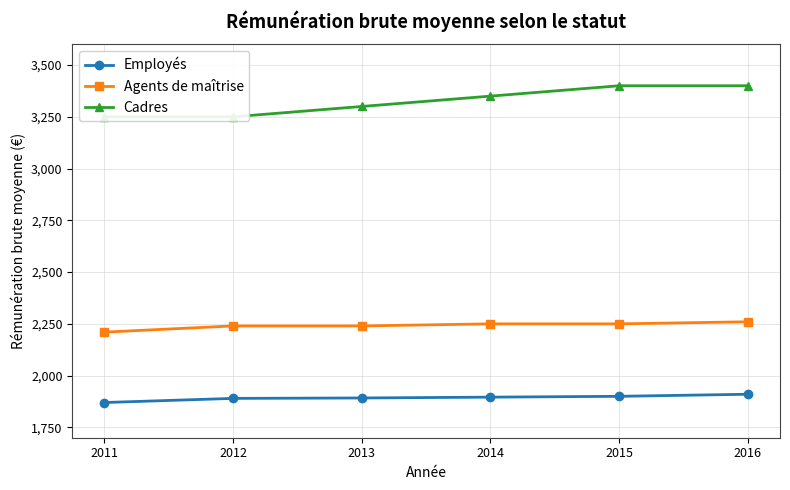

Reading left to right, extract all data points from this chart.

Employés: 1870	1890	1892	1896	1900	1910
Agents de maîtrise: 2210	2240	2240	2250	2250	2260
Cadres: 3250	3250	3300	3350	3400	3400